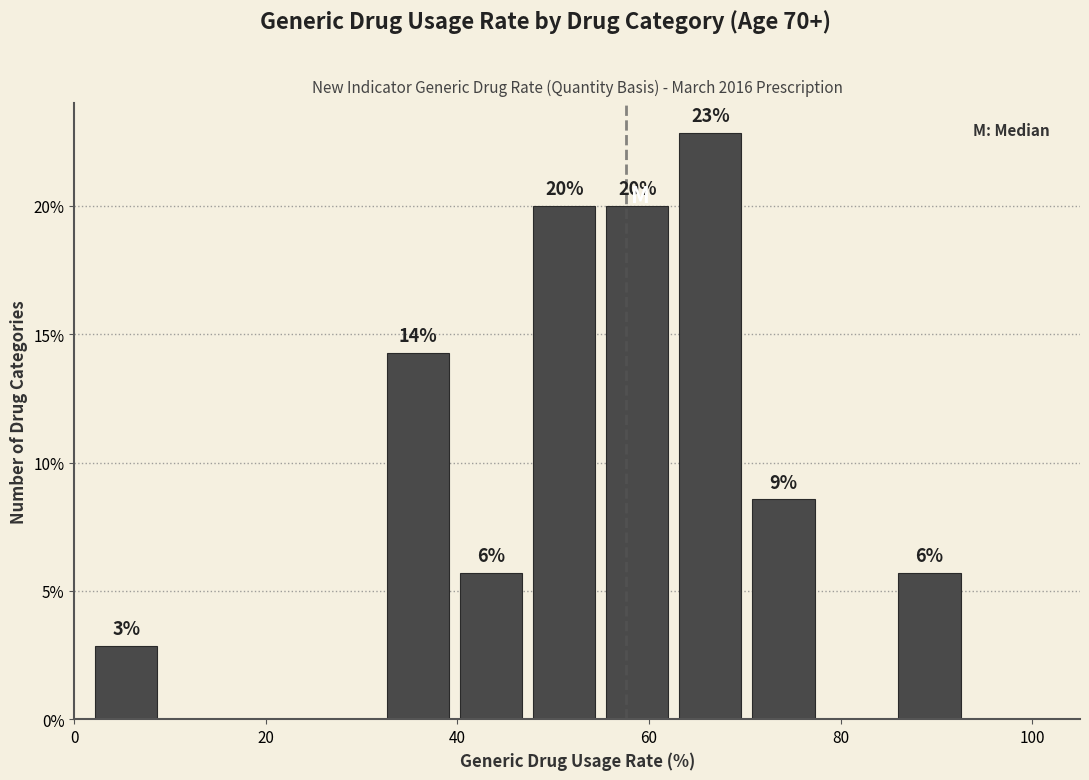

Read against the x-axis, roughly where is the centre of the tallest bar?

66